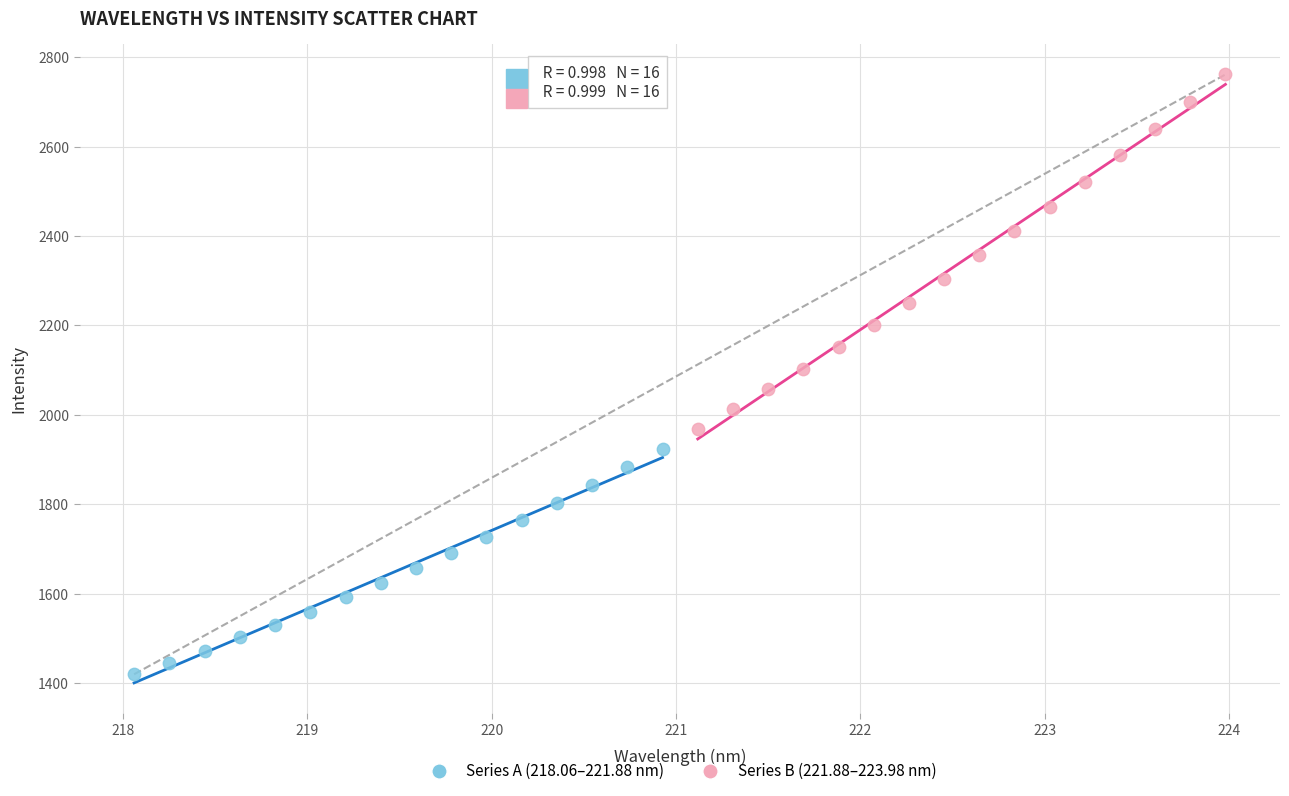

Which series reaches the minimum Y coordinate?

Series A (218.06–221.88 nm)